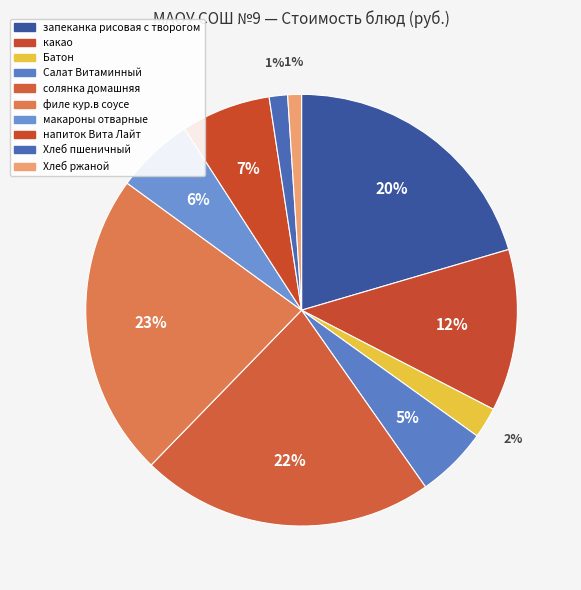

What percentage is NOT represented by Хлеб ржаной?

99.0%